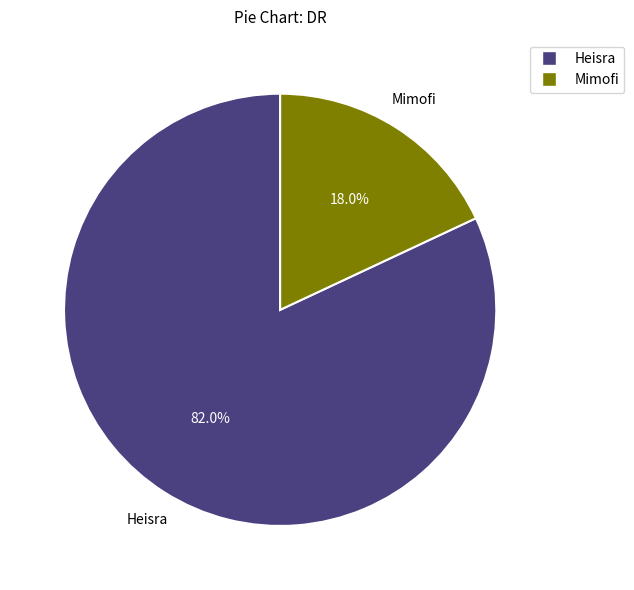

Rank the categories by value from highest to lowest.

Heisra, Mimofi